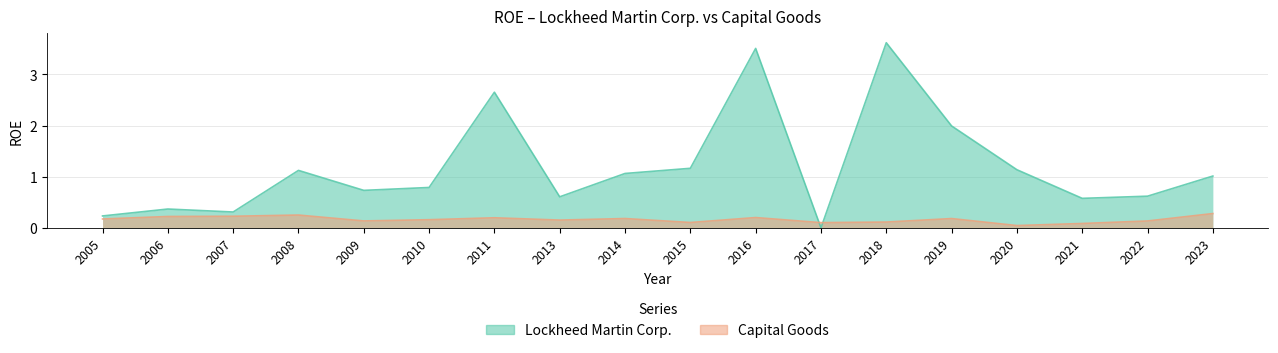

How many series are shown in this chart?

2